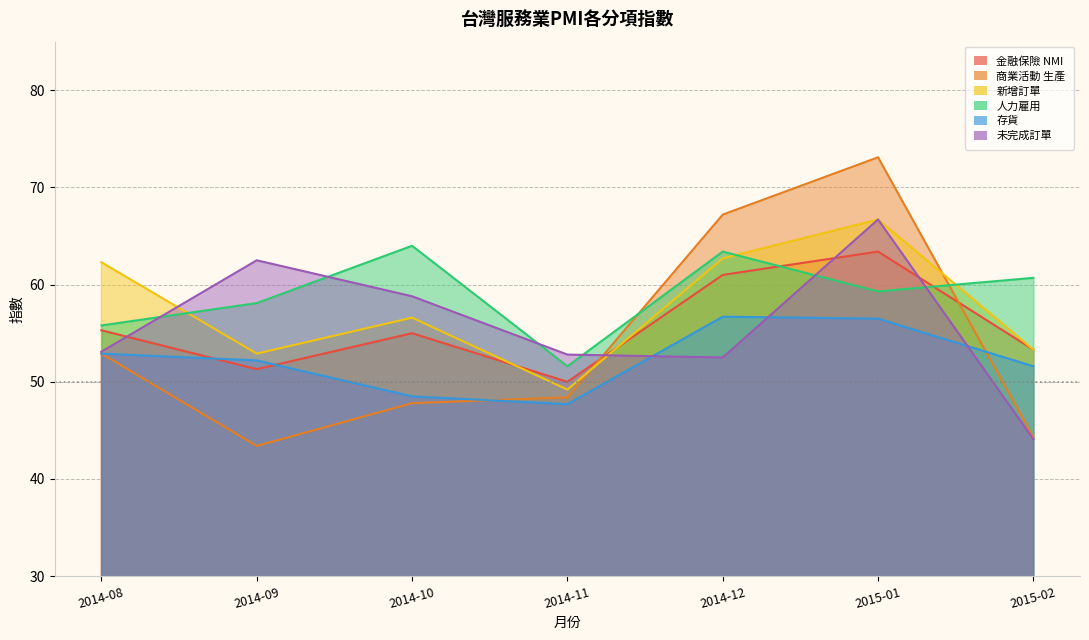

What is the difference between the 金融保險 NMI values at 2015-01 and 2014-11?

13.4